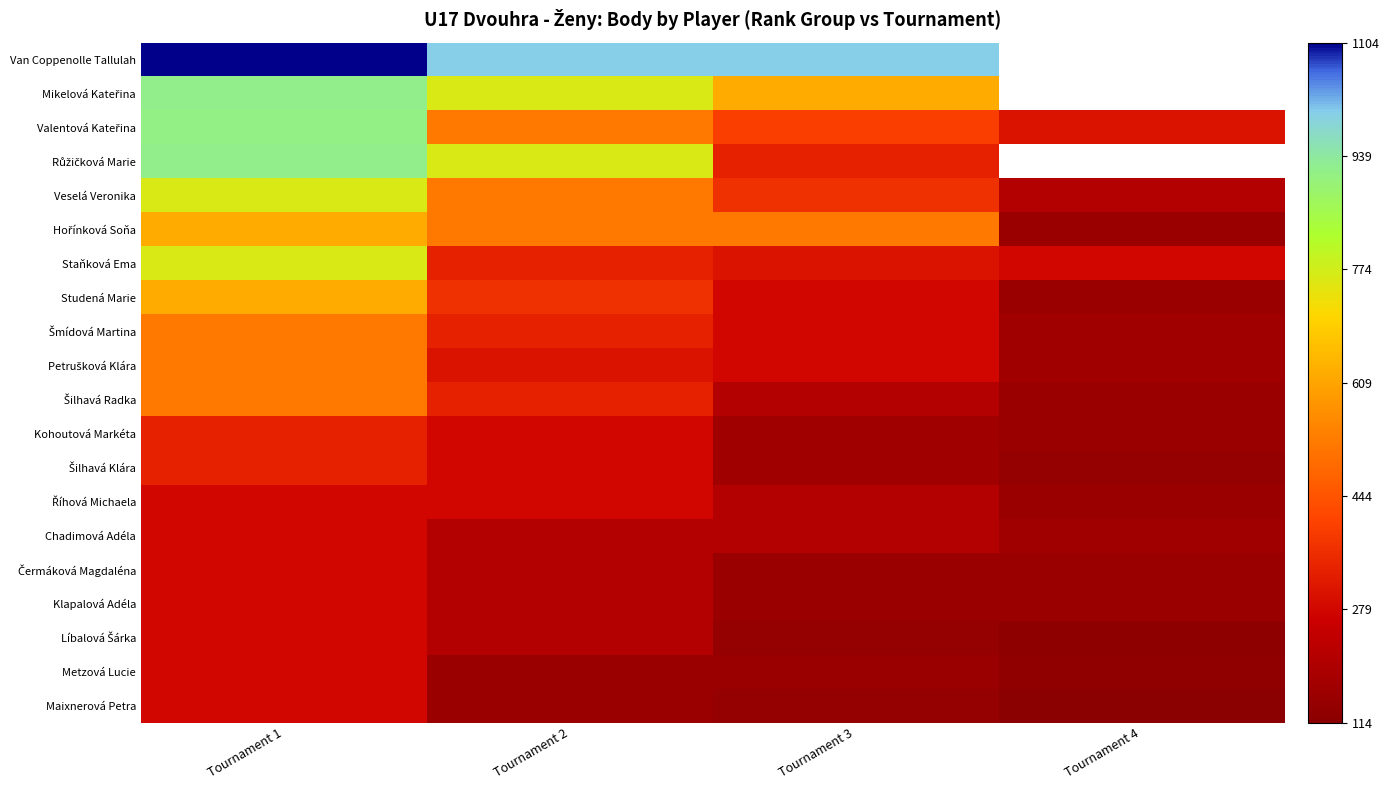

Between Tournament 3 and Tournament 1, which is larger?

Tournament 1